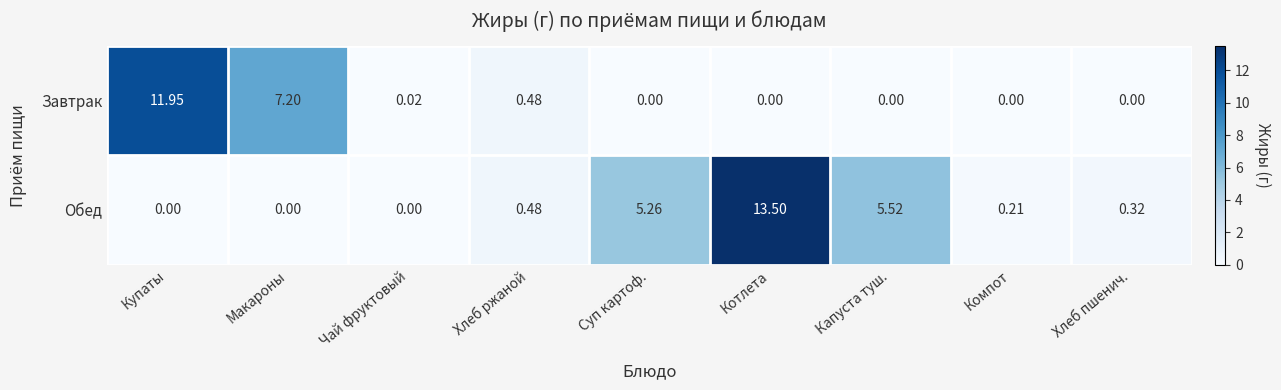

Which series has the largest total across all categories?

Обед